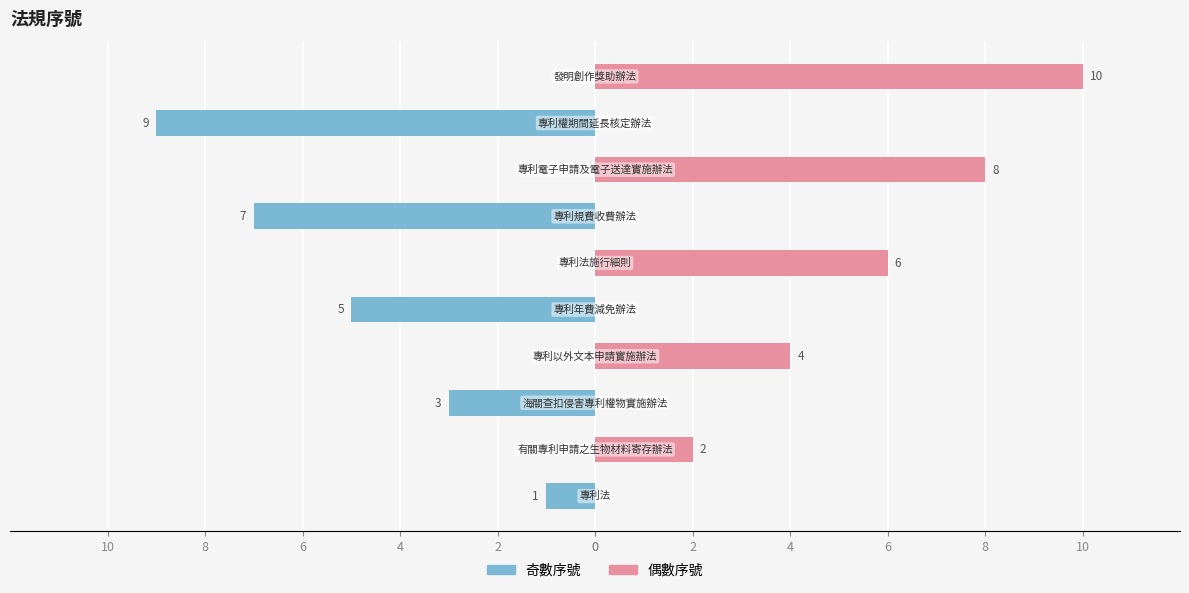

What is the average value of the 奇數序號 series?

-2